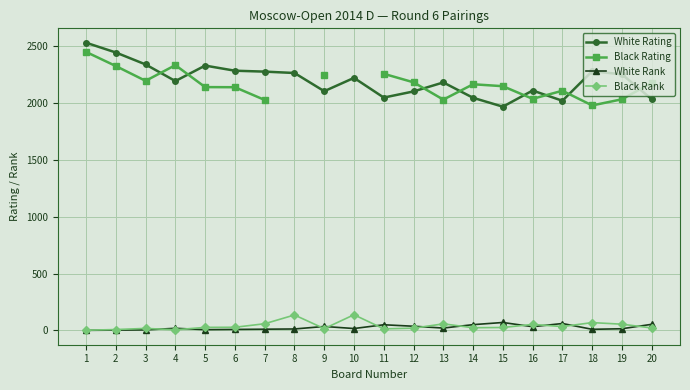

What is the approximate value of White Rating at 8?

2262